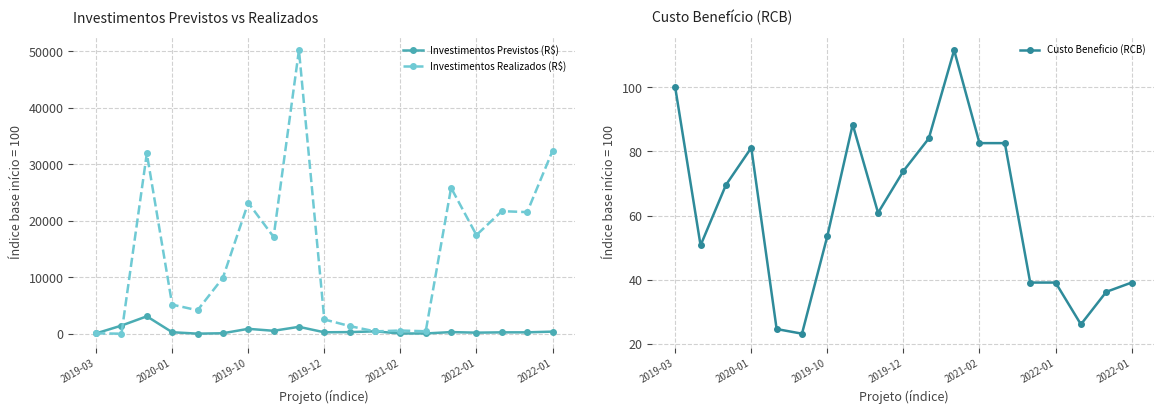

Reading left to right, transcribe all the data shown in this chart.

Investimentos Previstos (R$): 100.0	1476.2	3116.2	302.2	51.6	121.5	903.2	556.8	1258.3	292.6	323.7	458.8	80.4	83.3	326.8	225.5	282.7	281.6	411.1
Investimentos Realizados (R$): 100.0	45.3	31910.7	5185.6	4183.1	9922.2	23195.6	17158.1	50184.2	2560.9	1393.8	452.8	604.5	473.2	25837.2	17483.9	21711.1	21544.6	32367.8
Custo Beneficio (RCB): 100.0	50.7	69.6	81.2	24.6	23.2	53.6	88.4	60.9	73.9	84.1	111.6	82.6	82.6	39.1	39.1	26.1	36.2	39.1